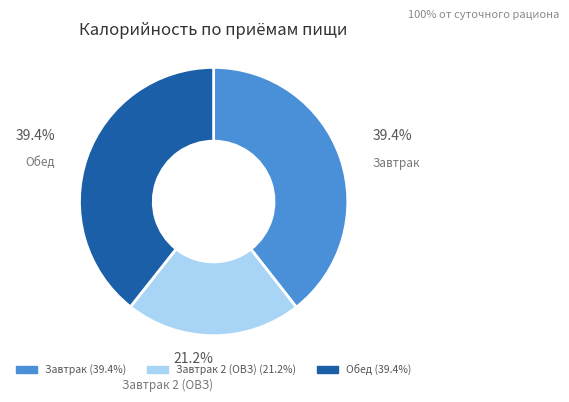

Combined, what portion of the pie is Обед and Завтрак 2 (ОВЗ)?

60.6%